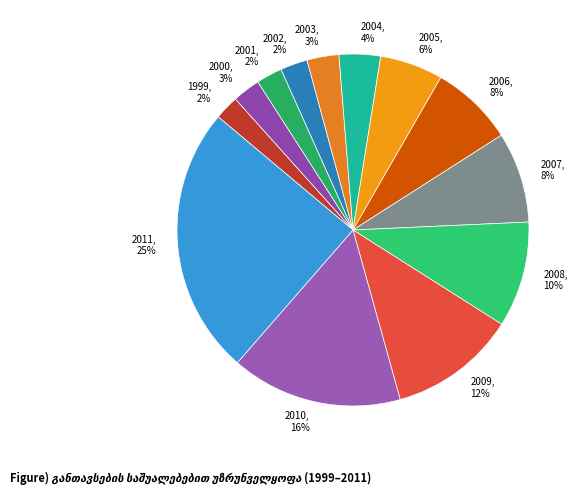

To the nearest percent, what is the combined percentage of 2007 and 2003?

11%